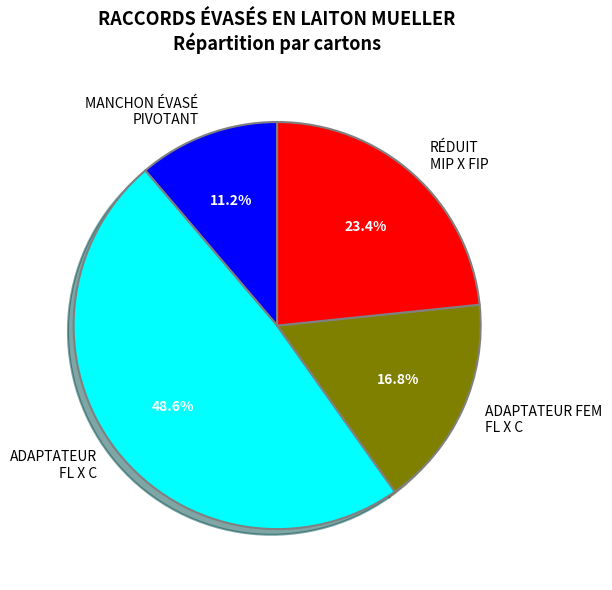

What portion of the pie excludes MANCHON ÉVASÉ PIVOTANT?

88.8%